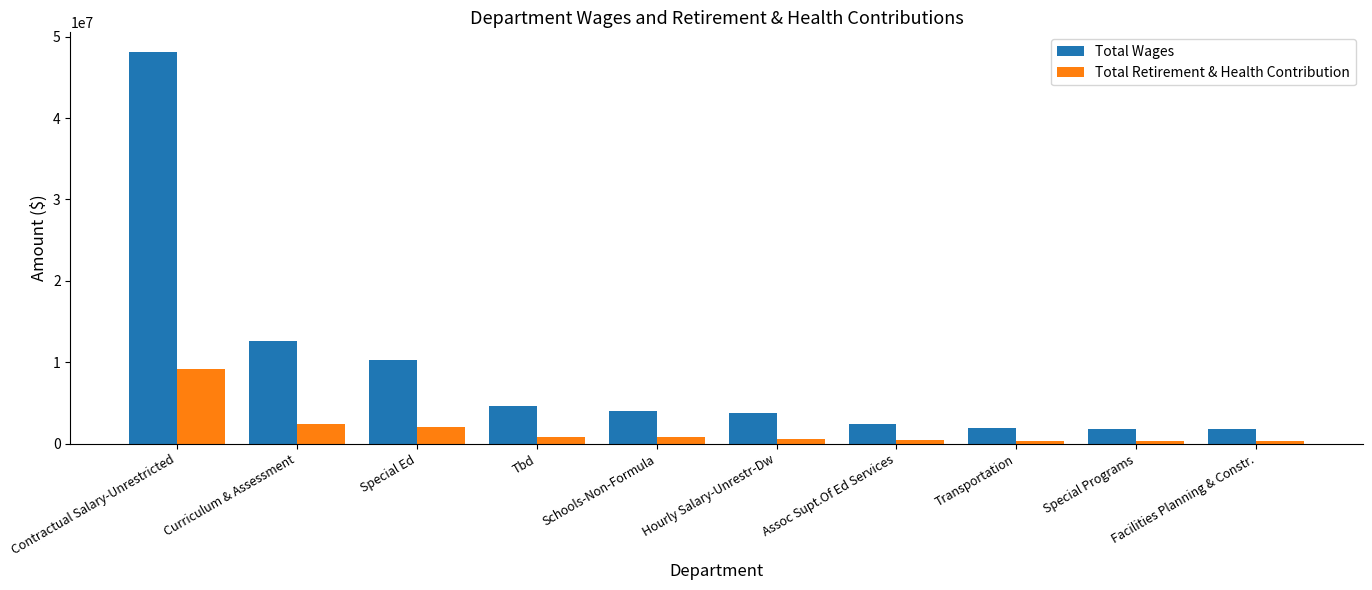

The Total Retirement & Health Contribution series shows 520641 at Hourly Salary-Unrestr-Dw. True or false?

True